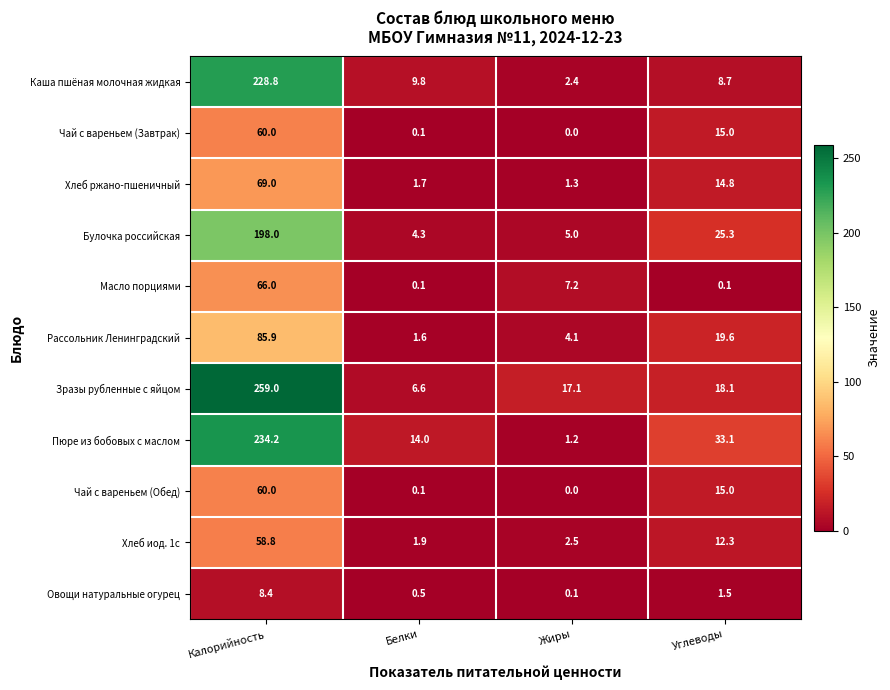

What is the total value across all series at Калорийность?

1328.1